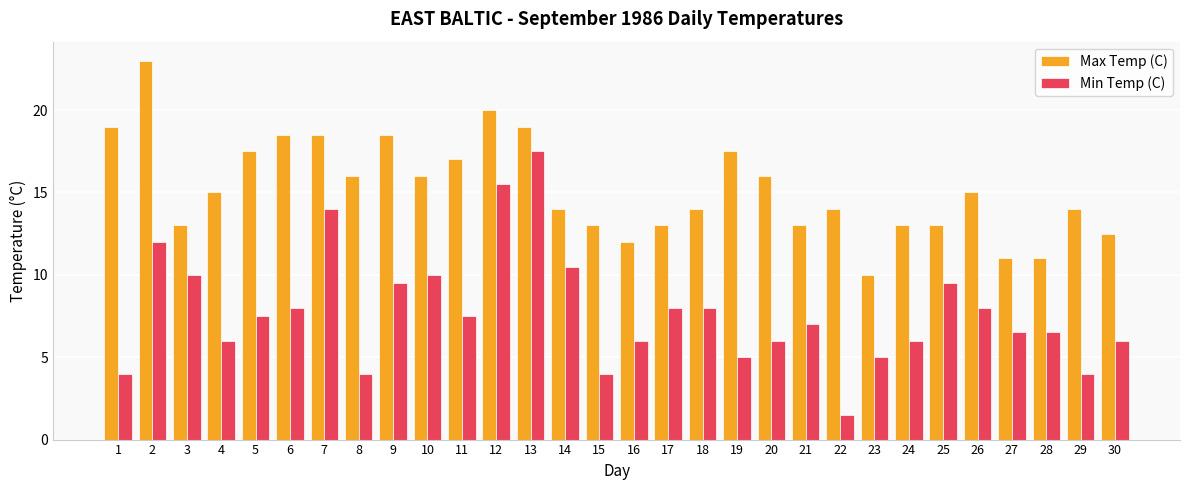

At 13, list the series in order from smallest to largest.

Min Temp (C), Max Temp (C)